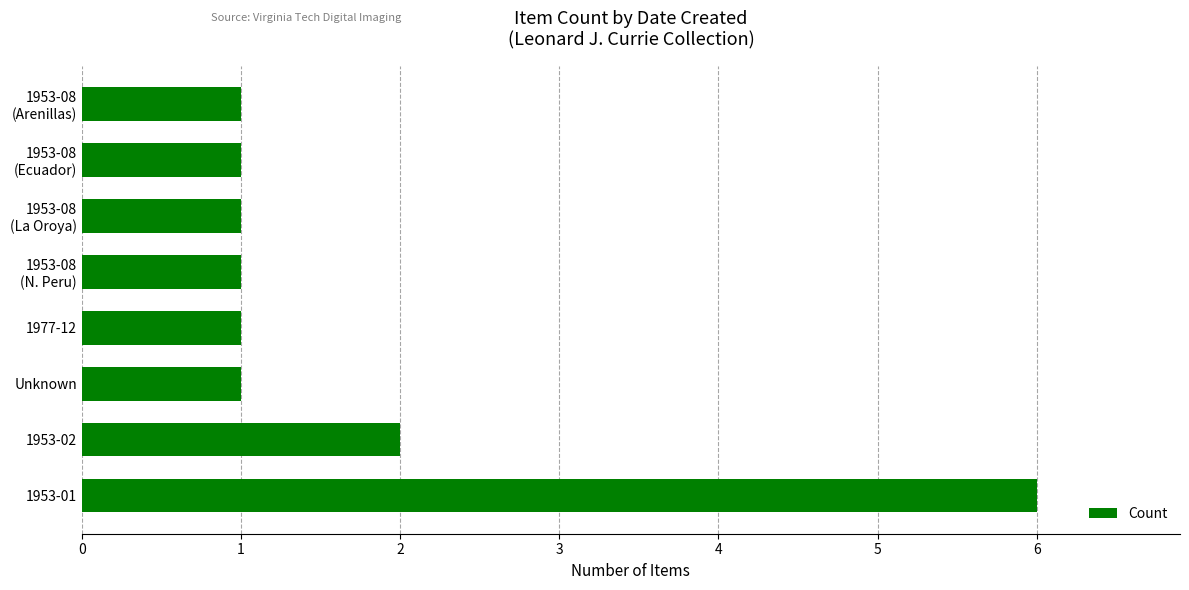

What is the sum of all values?

14